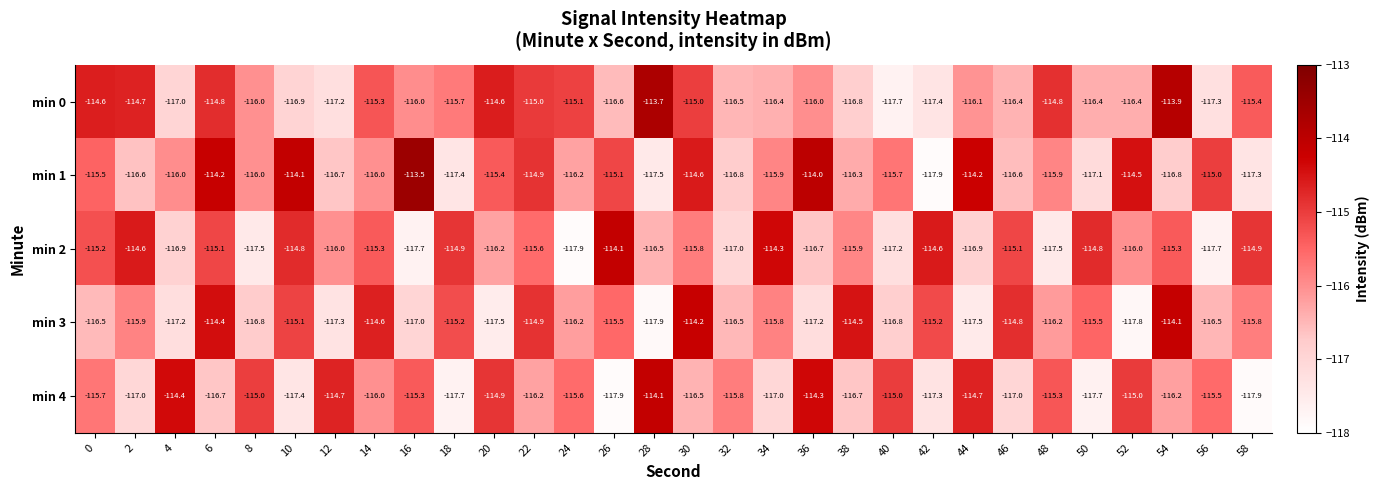

Is it true that min 3 equals -159.2 at 10?

False